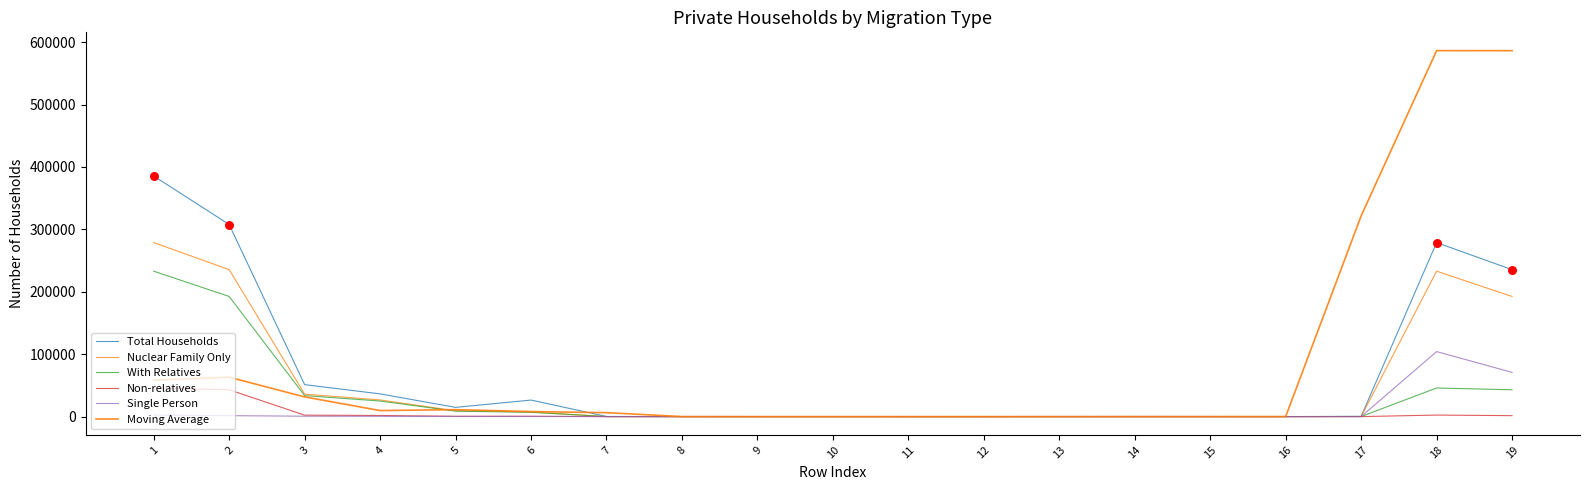

At how many categories does at least one series exceed 9268?

9